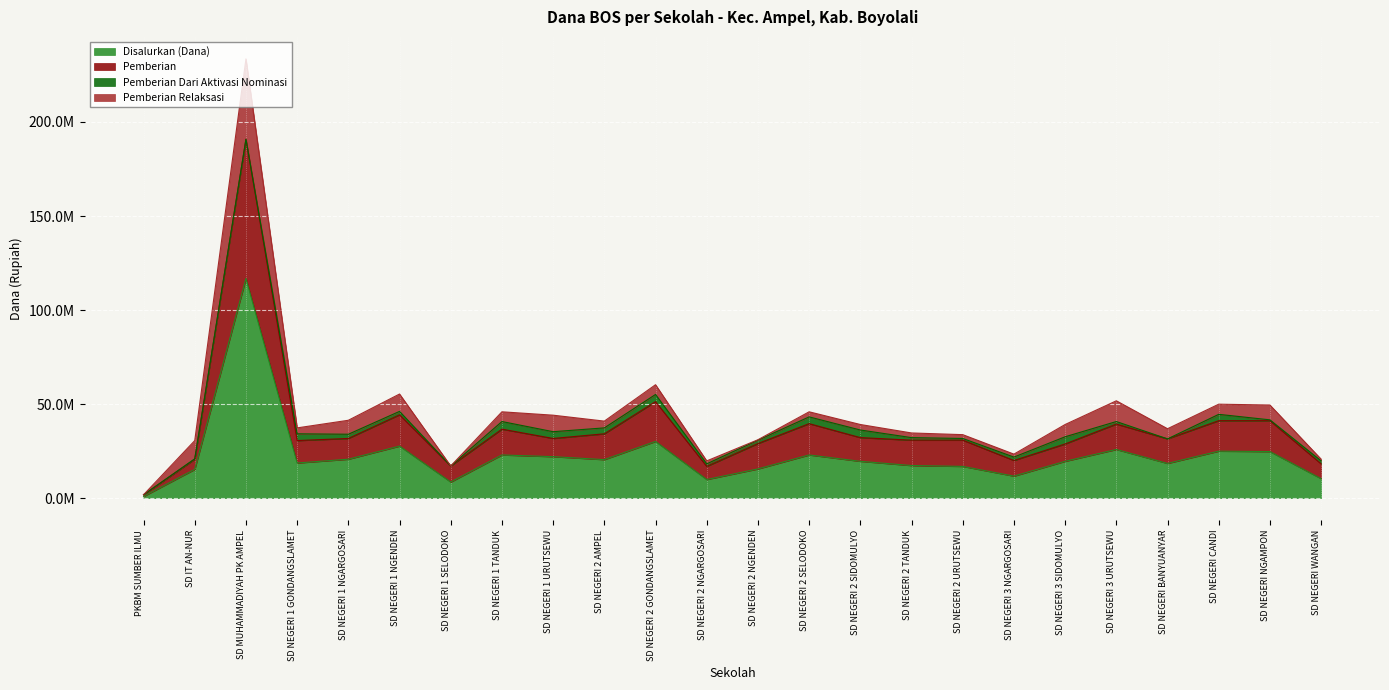

What is the difference between the maximum and minimum values in the Disalurkan (Dana) series?

115875000